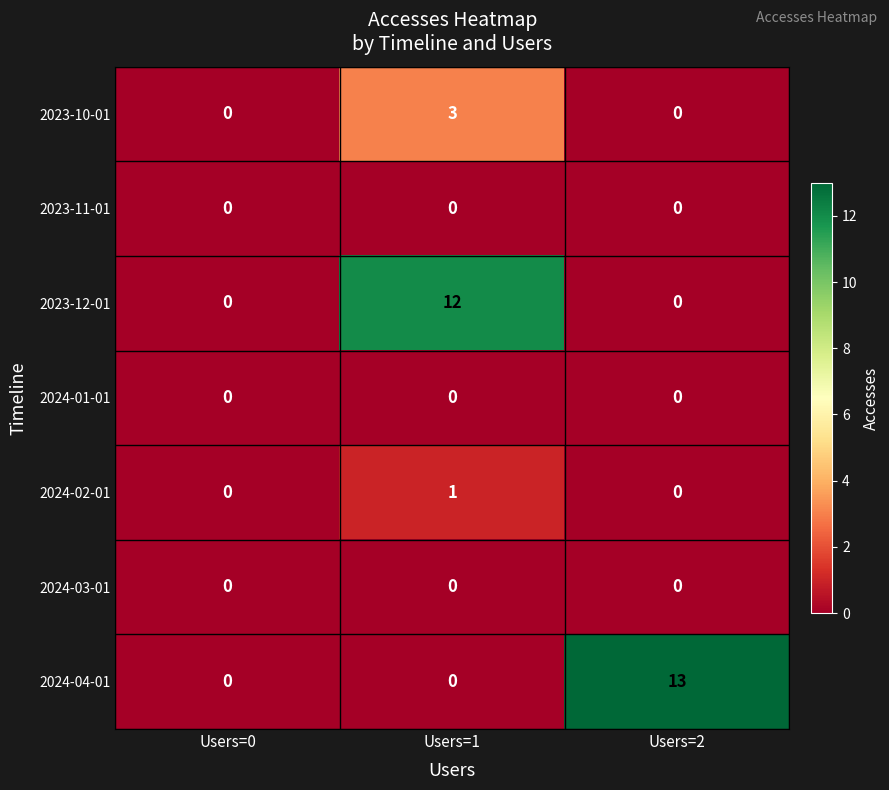

True or false: 2024-04-01 has a value of -6 at Users=0.

False